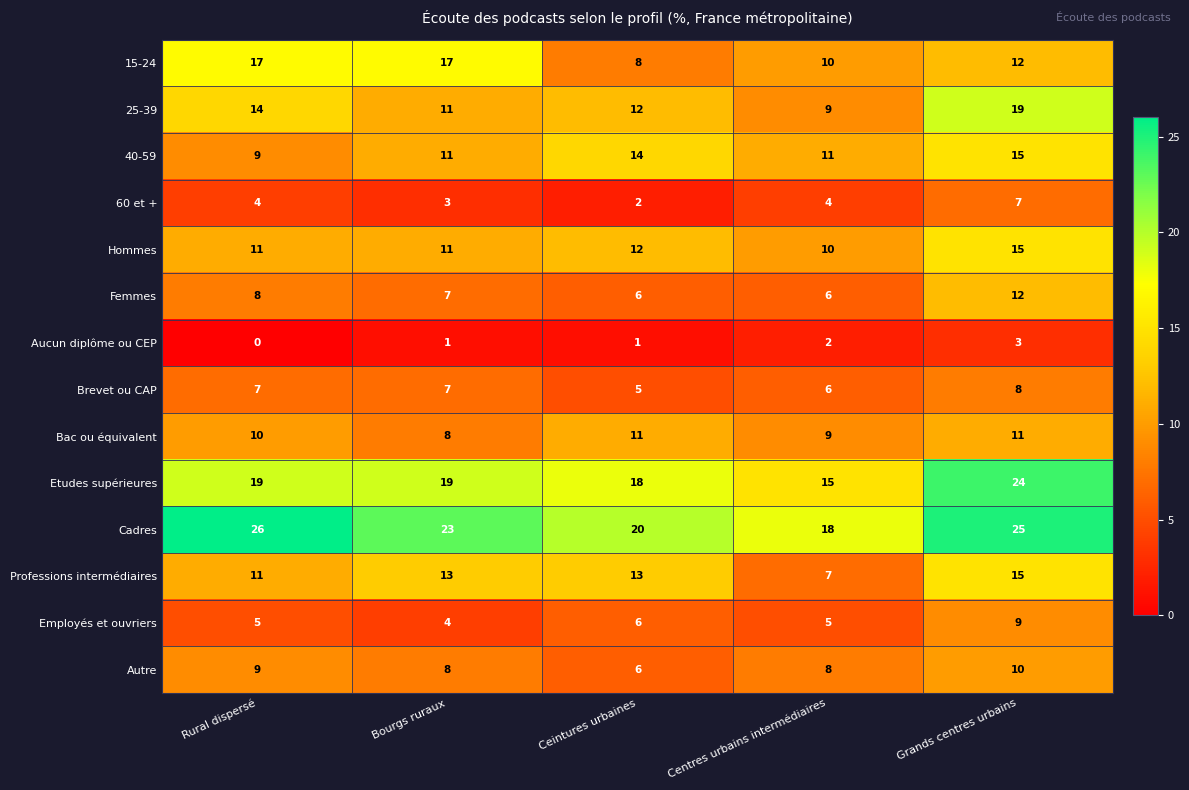

At which category does the chart reach its minimum across all series?

Rural dispersé